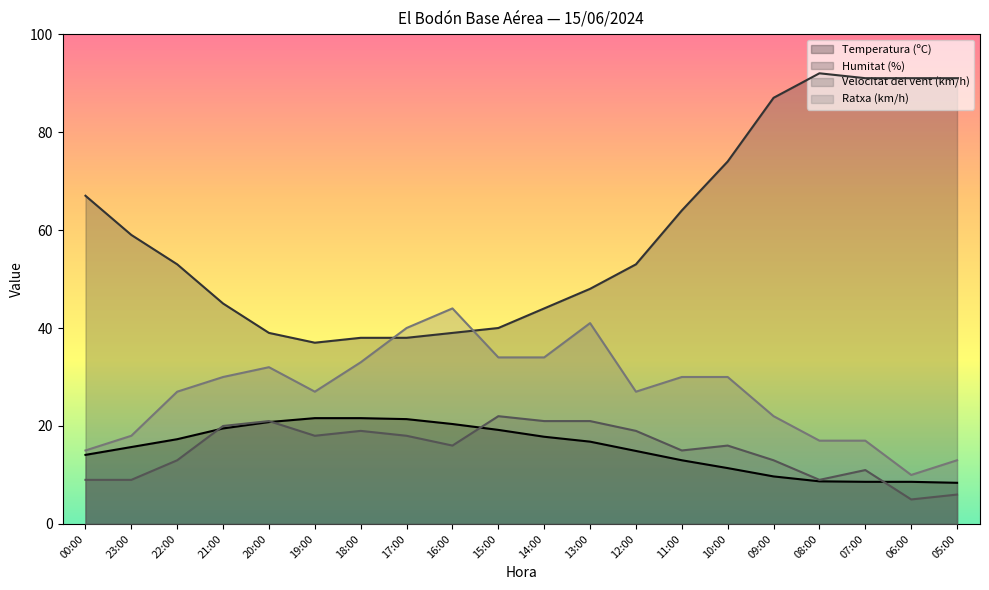

At 14:00, list the series in order from largest to smallest.

Humitat (%), Ratxa (km/h), Velocitat del vent (km/h), Temperatura (ºC)